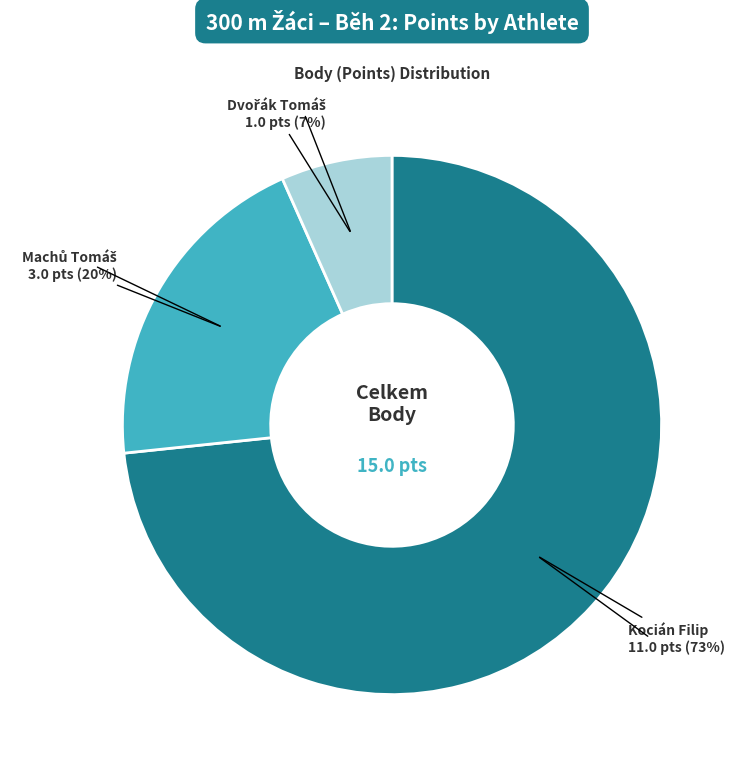

To the nearest percent, what is the average slice percentage?

33%